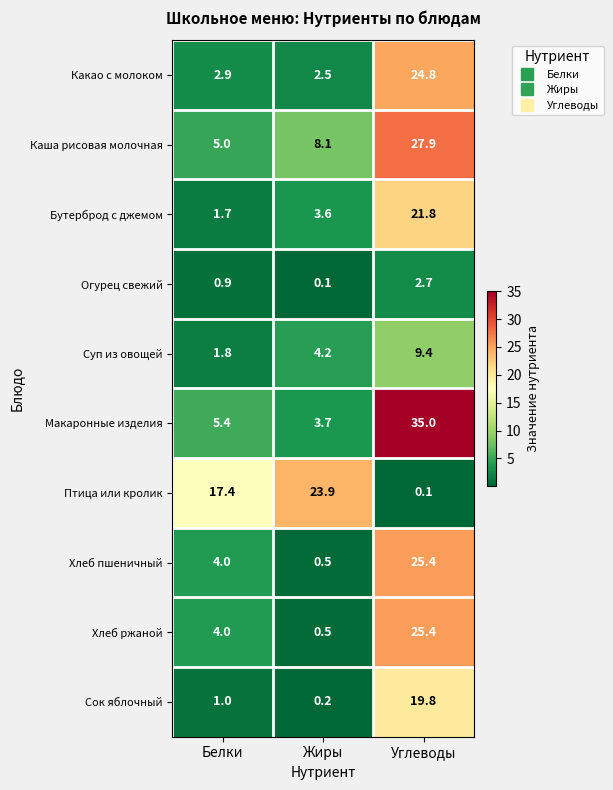

Which series has the widest spread of values?

Макаронные изделия